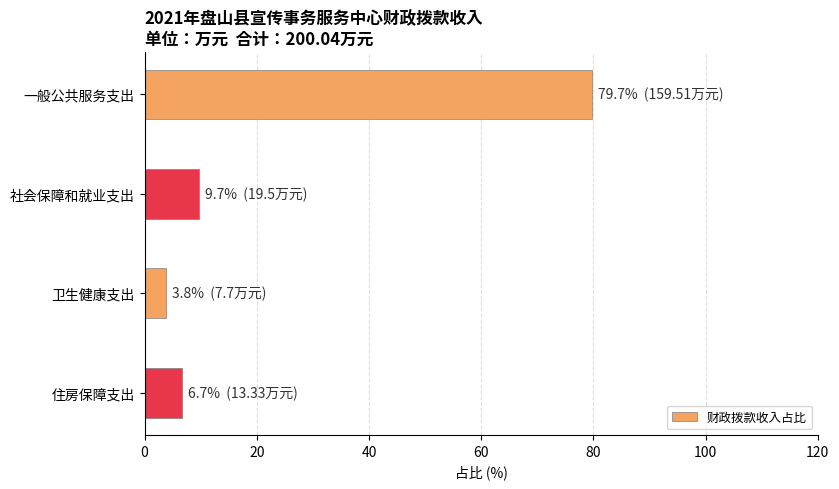

Which has a higher value, 卫生健康支出 or 住房保障支出?

住房保障支出